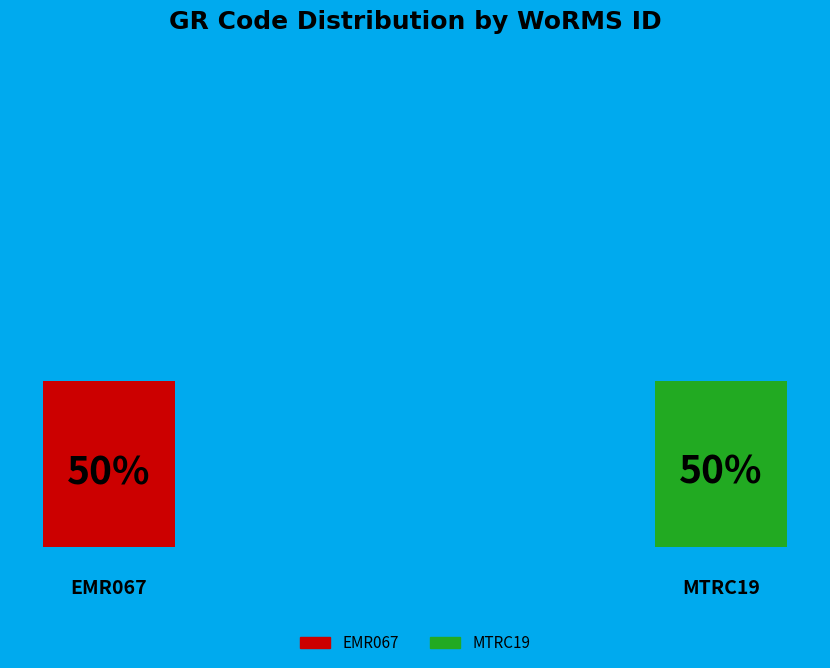

Which slice is the smallest?

EMR067